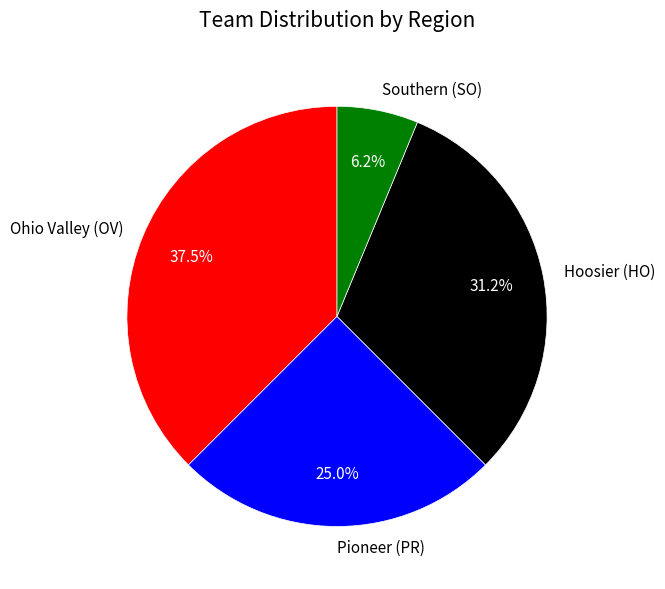

Between Ohio Valley (OV) and Pioneer (PR), which is larger?

Ohio Valley (OV)